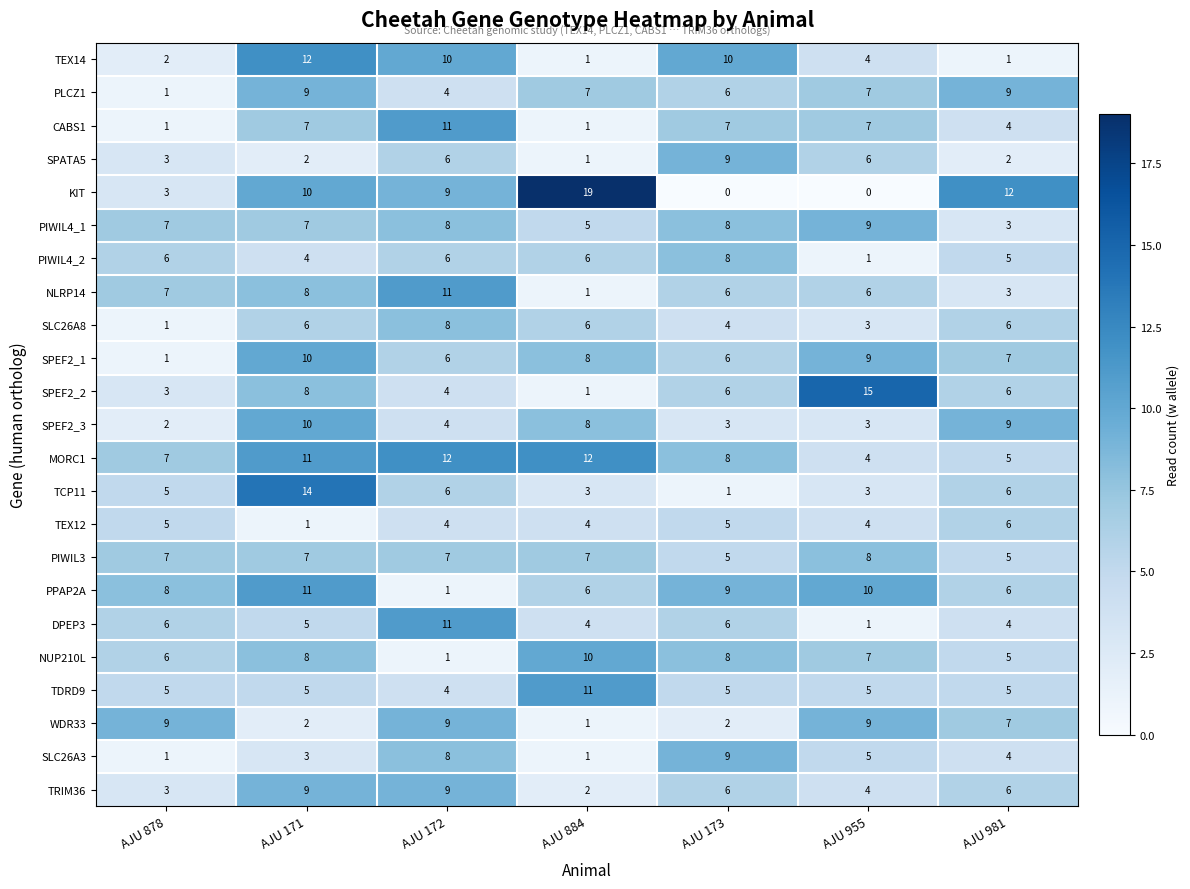

What is the sum of all MORC1 values?

59